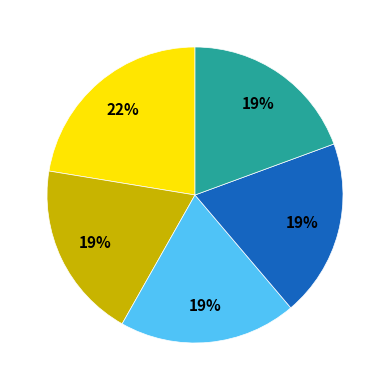

Does any single category account for the majority?

No